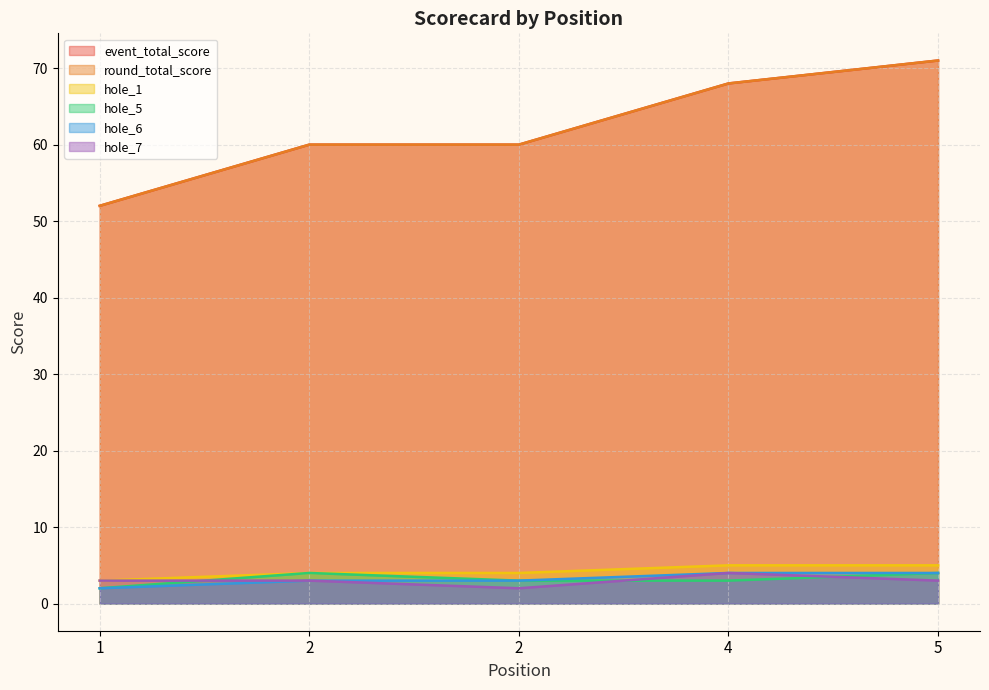

What is the total value across all series at 2?

134